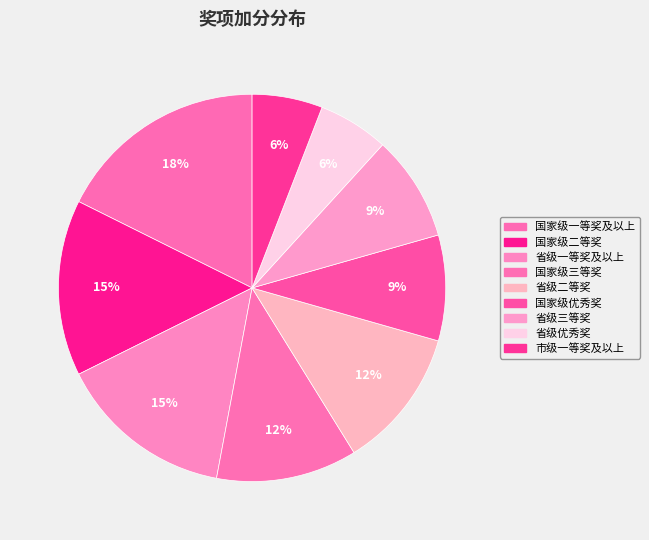

Is there a majority slice in this chart?

No